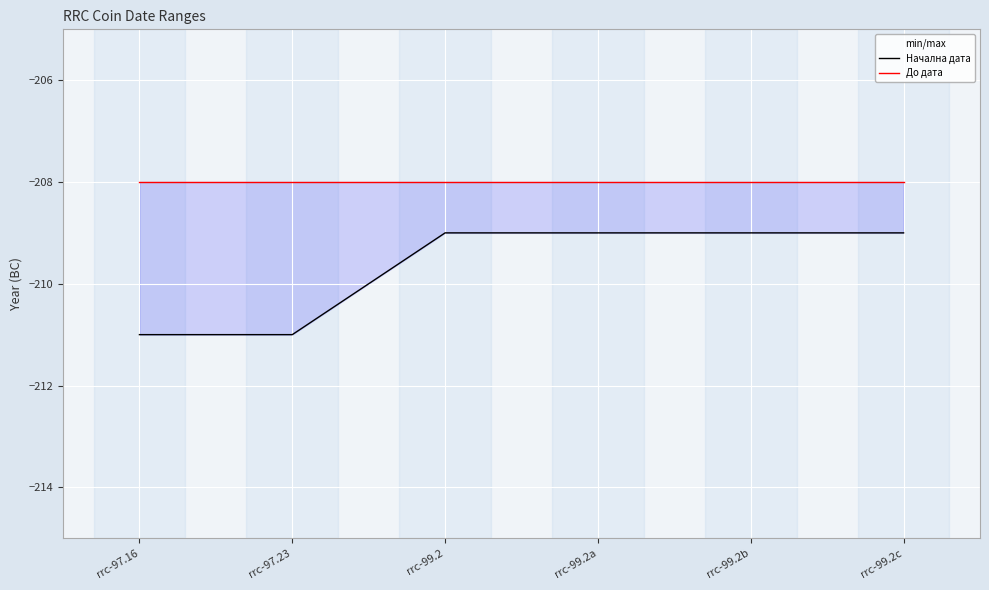

True or false: Начална дата and До дата cross at least once.

False